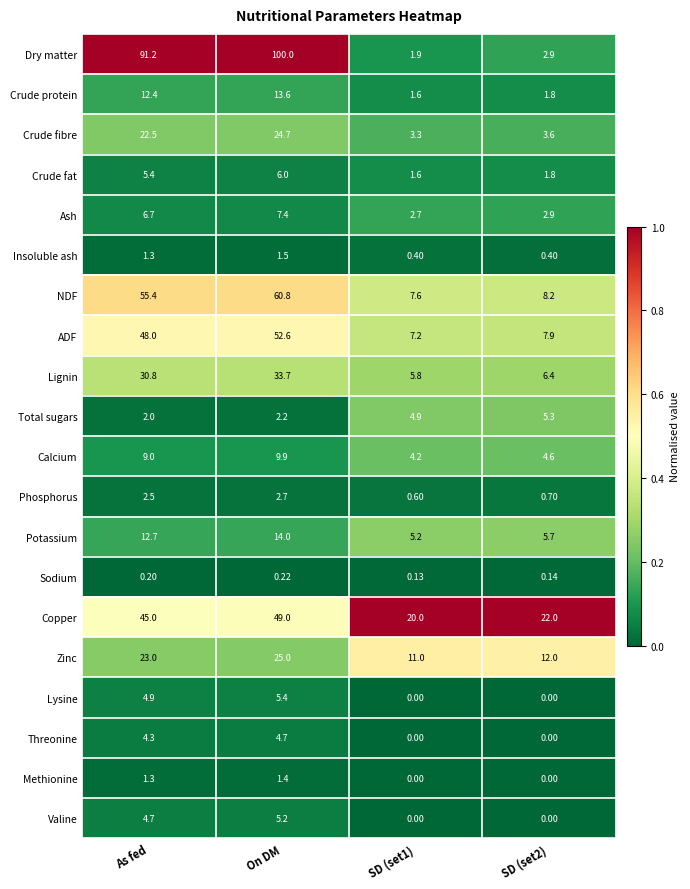

Which series has the largest range (max minus min)?

Dry matter